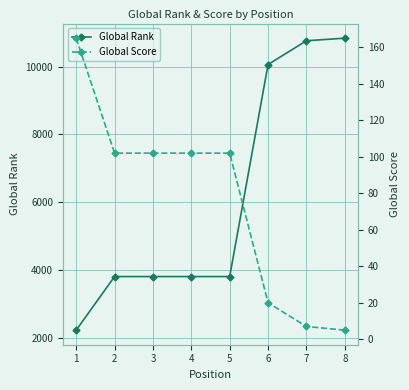

List the series in order of their overall mean, highest first.

Global Rank, Global Score